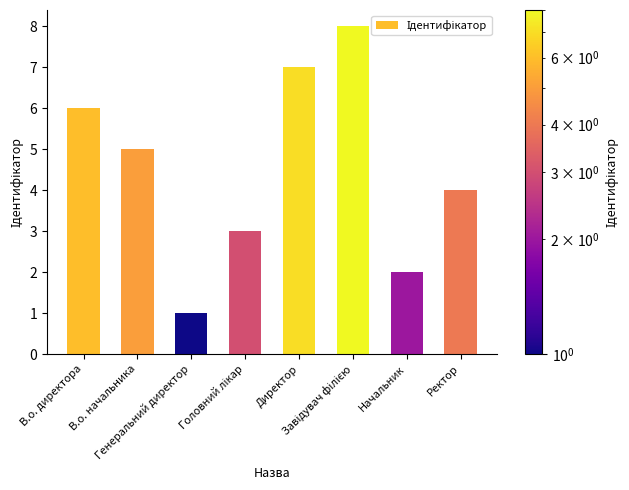

Count the number of data series in this chart.

1